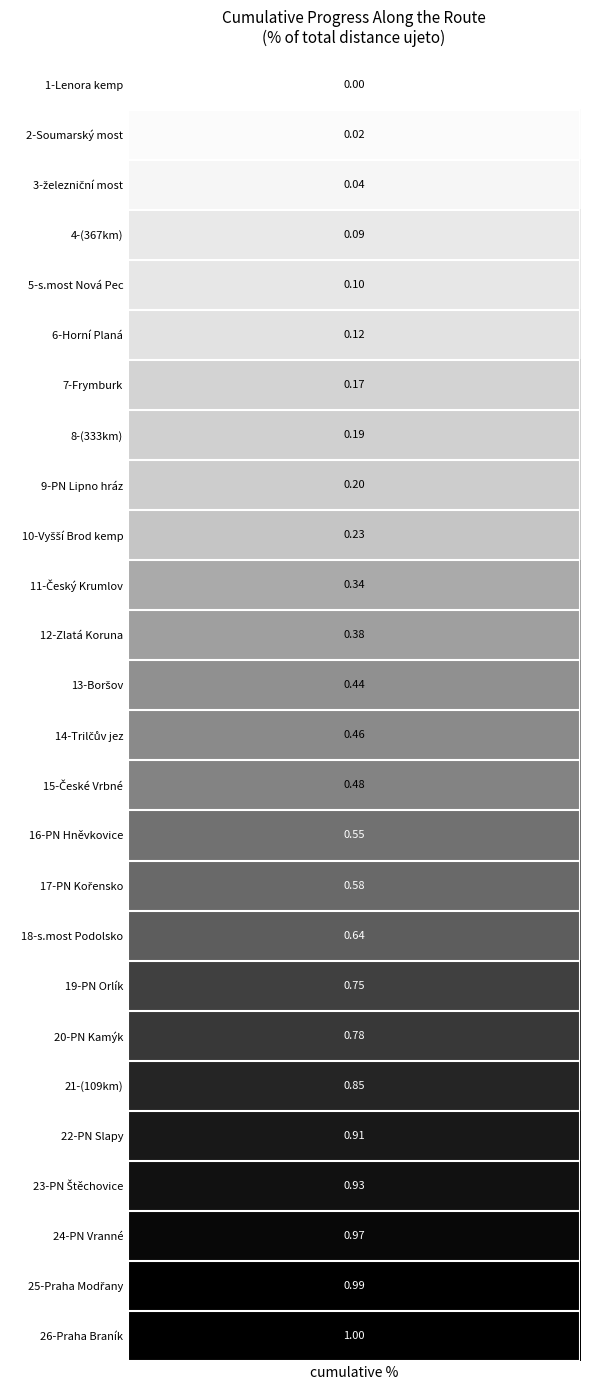

Reading right to left, extract all data points from this chart.

25=1.0	24=1.0	23=1.0	22=0.9	21=0.9	20=0.9	19=0.8	18=0.7	17=0.6	16=0.6	15=0.6	14=0.5	13=0.5	12=0.4	11=0.4	10=0.3	9=0.2	8=0.2	7=0.2	6=0.2	5=0.1	4=0.1	3=0.1	2=0.0	1=0.0	0=0.0